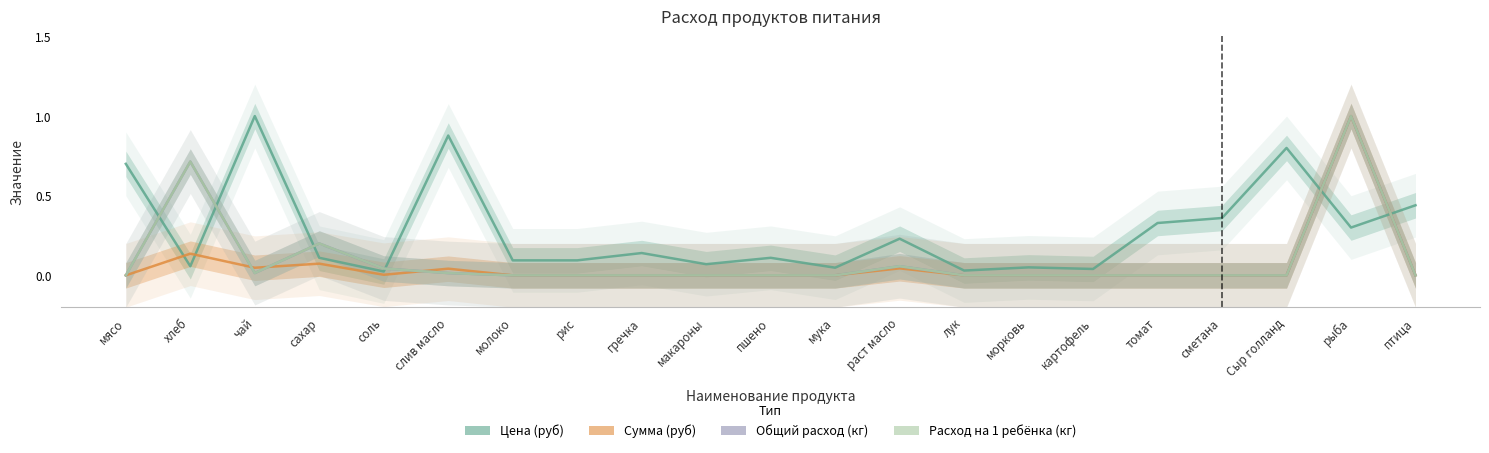

Where is the first local maximum for Общий расход (кг)?

хлеб